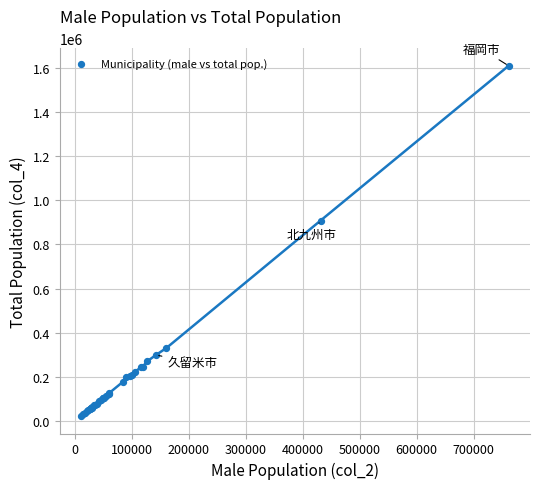

What Y value in the scatter plot is closest to 816099?

908181